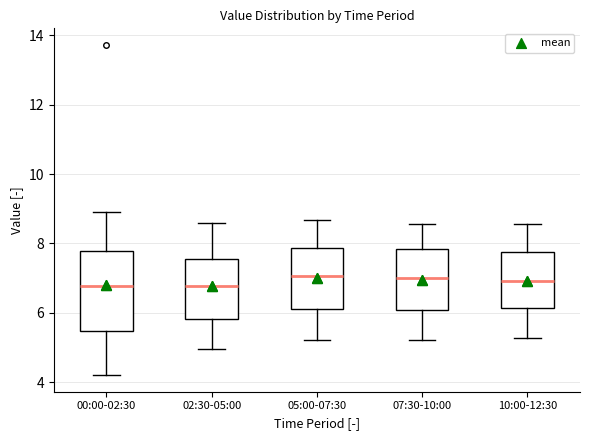

Reading left to right, read every box against the y-axis: the position of its median line, the range the box covers, and the ends of its whiskers. The values are not printed on the chart, so give them approximately, as read against the axis.

00:00-02:30: median 6.8, box 5.4 to 7.8, whiskers 4.2 to 9.0
02:30-05:00: median 6.8, box 5.8 to 7.6, whiskers 5.0 to 8.6
05:00-07:30: median 7.0, box 6.2 to 7.8, whiskers 5.2 to 8.6
07:30-10:00: median 7.0, box 6.0 to 7.8, whiskers 5.2 to 8.6
10:00-12:30: median 7.0, box 6.2 to 7.8, whiskers 5.2 to 8.6